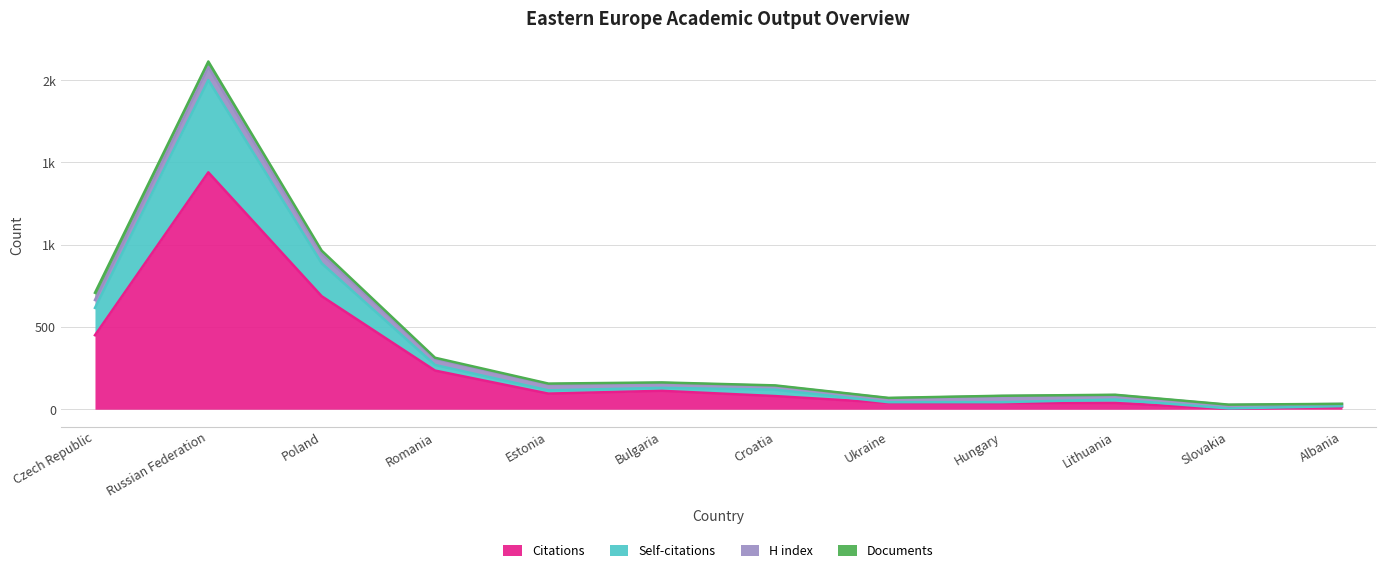

At which category is the sum across all series the highest?

Russian Federation